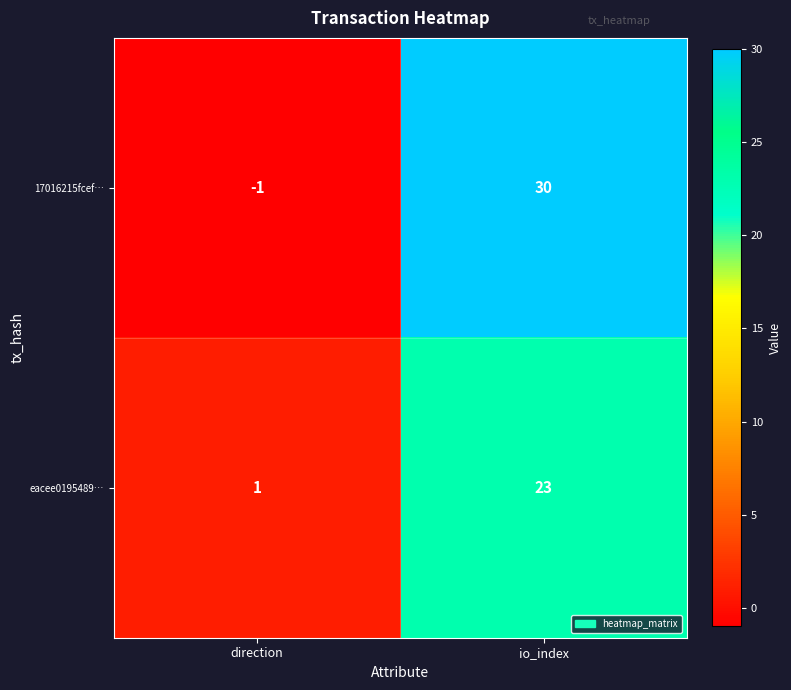

Count the number of categories in the chart.

2